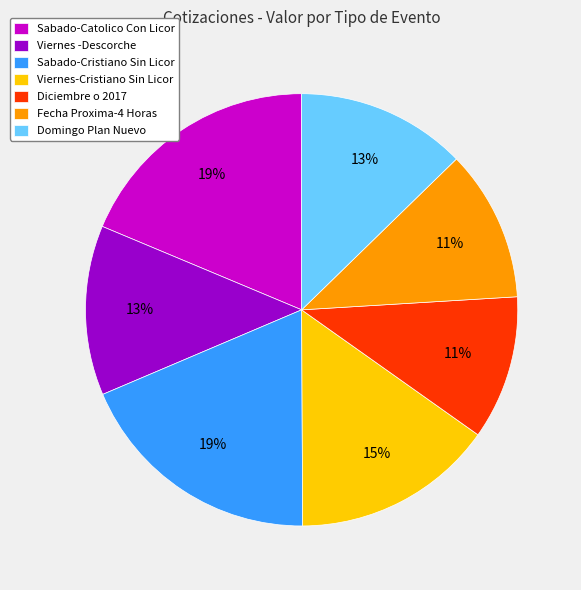

The Domingo Plan Nuevo slice represents 6% of the pie. True or false?

False